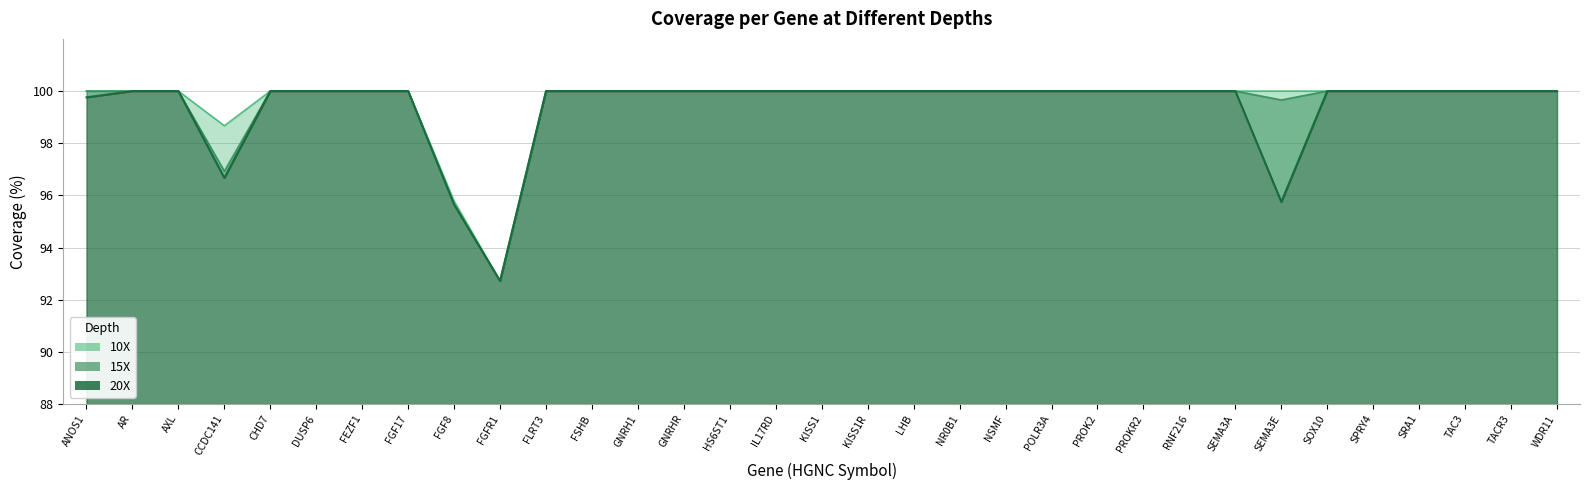

What is the label of the 7th point from the right?

SEMA3E